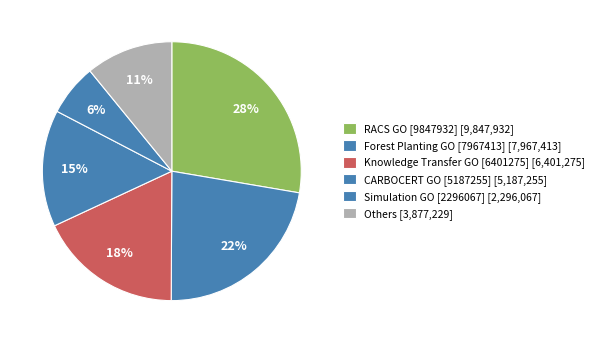

How many segments does this pie chart have?

6